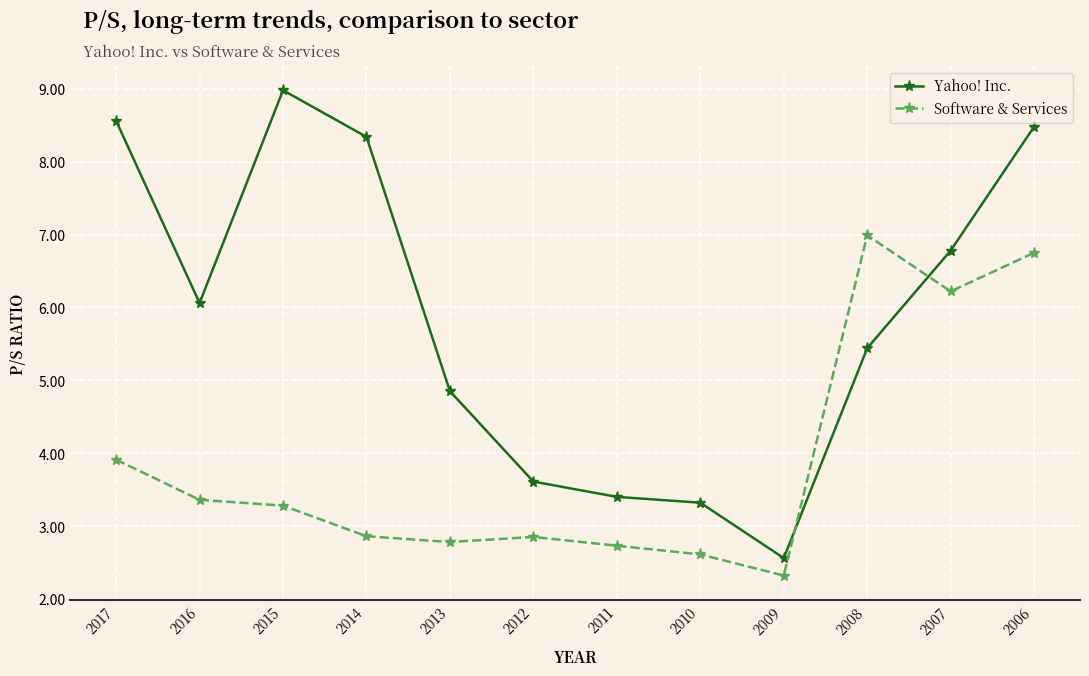

At which category is the sum across all series the highest?

2006